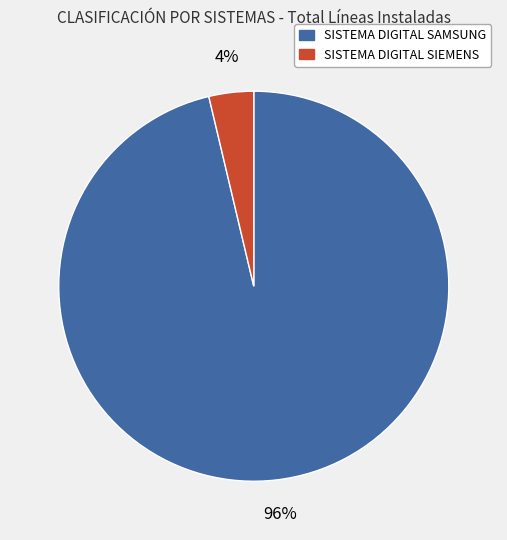

Combined, do SISTEMA DIGITAL SIEMENS and SISTEMA DIGITAL SAMSUNG account for over 50%?

Yes